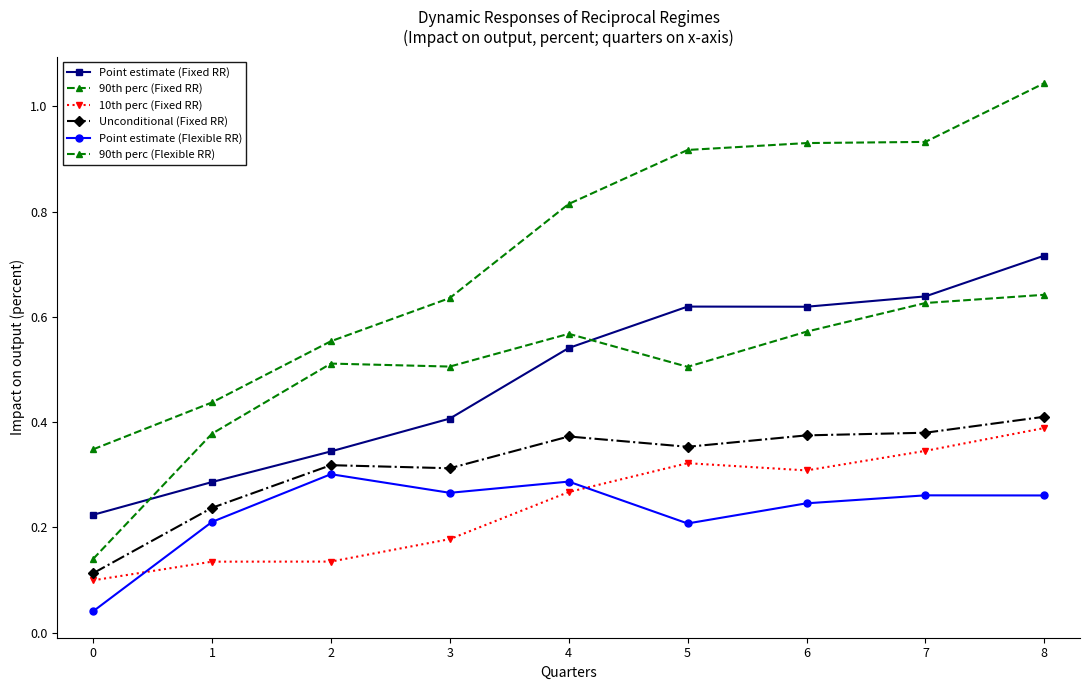

Which series has the largest total across all categories?

90th perc (Fixed RR)